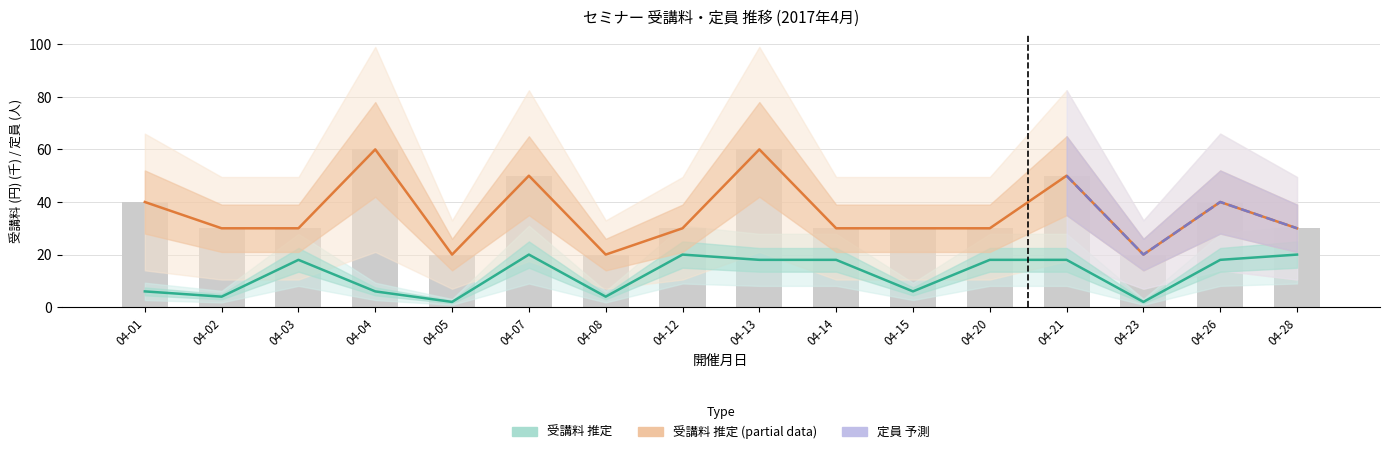

What is the value of the 定員 bar at the 16th from the left?

30